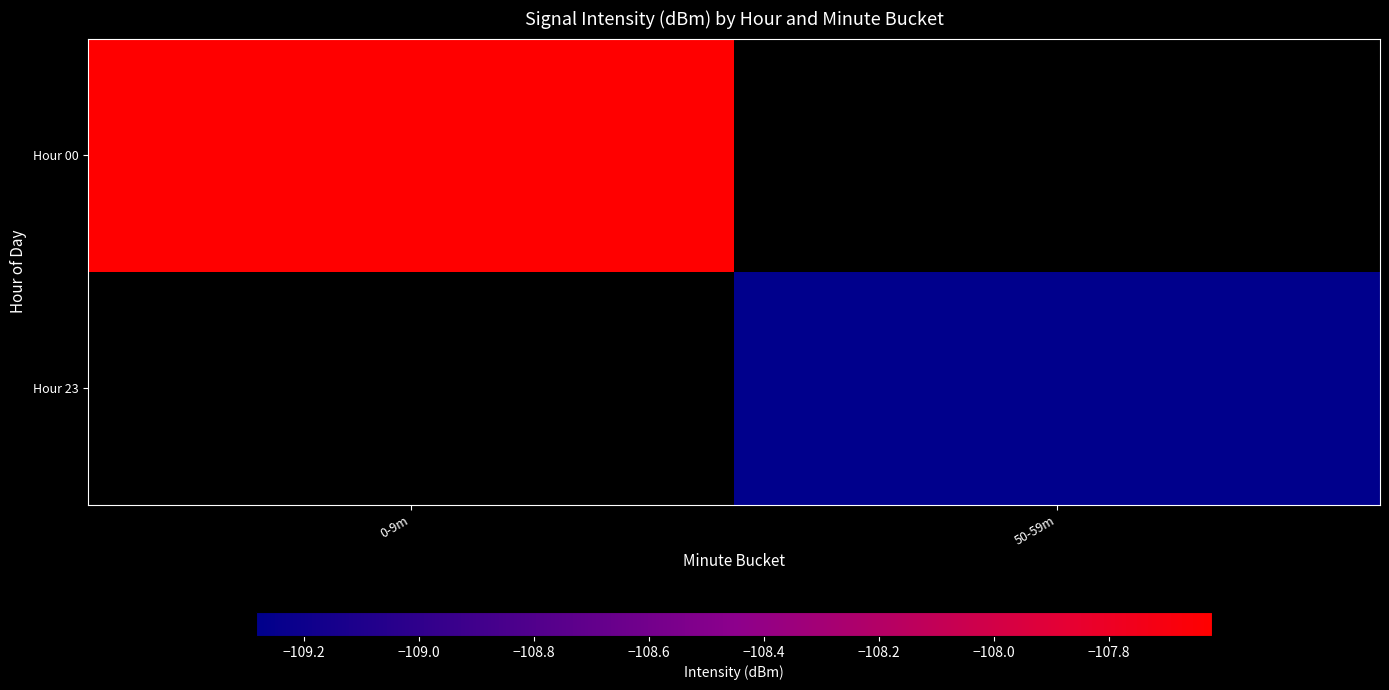

At how many categories does at least one series exceed -108?

1